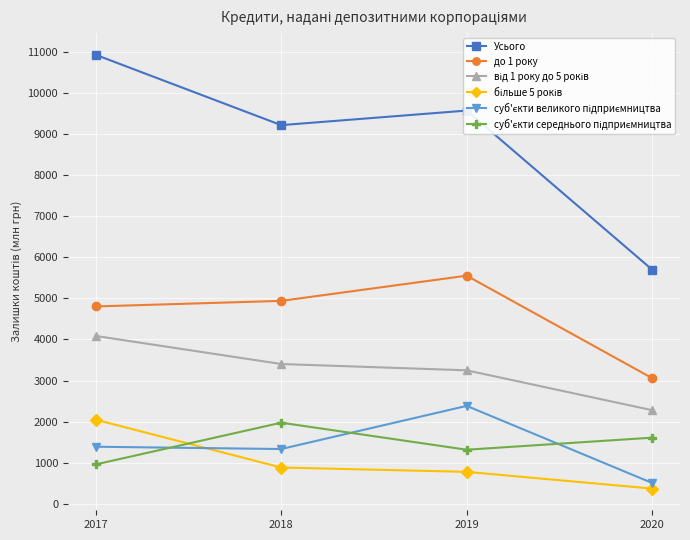

What is the value of the до 1 року point at the 4th from the left?

3057.1